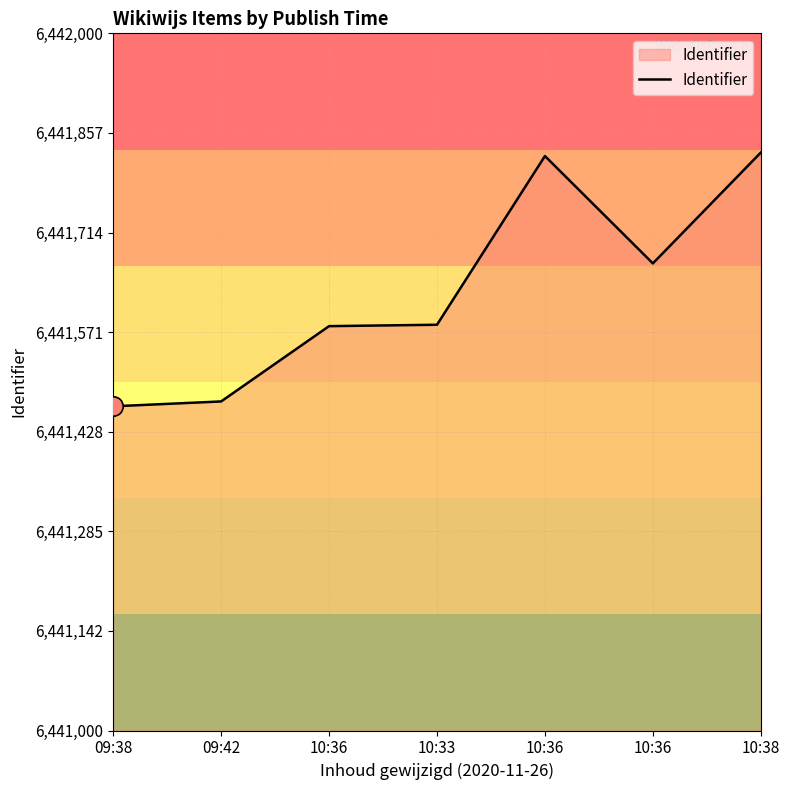

Which label corresponds to the smallest value in the chart?

09:38